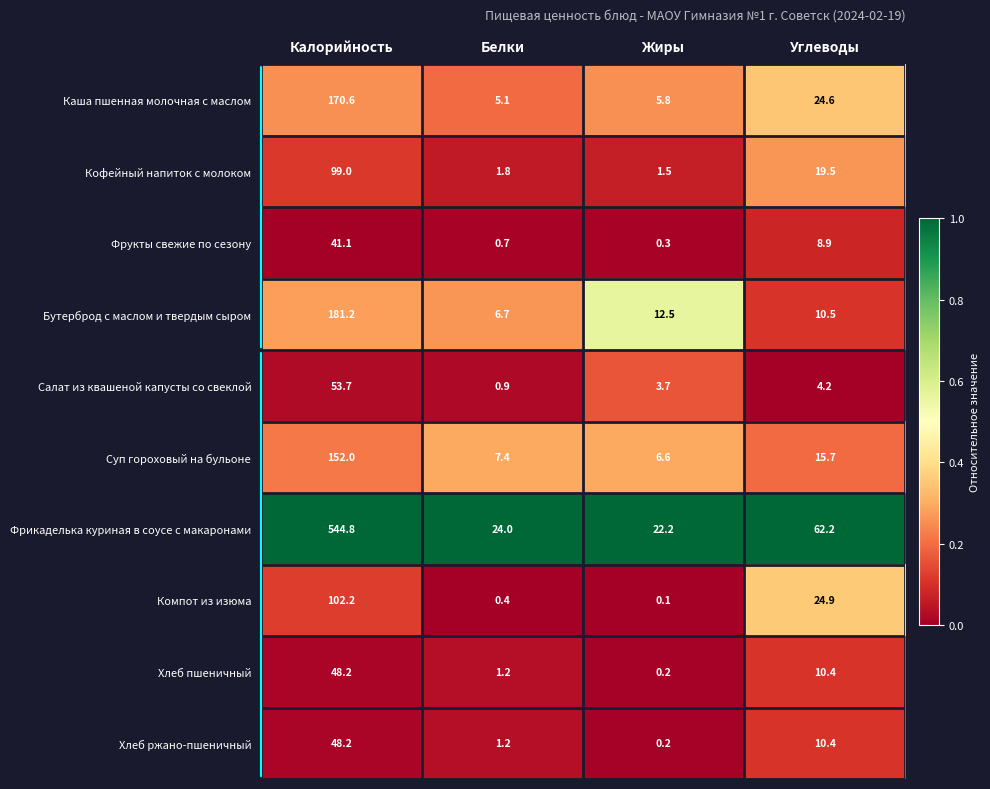

List the labels in order of Кофейный напиток с молоком value, smallest first.

Жиры, Белки, Углеводы, Калорийность